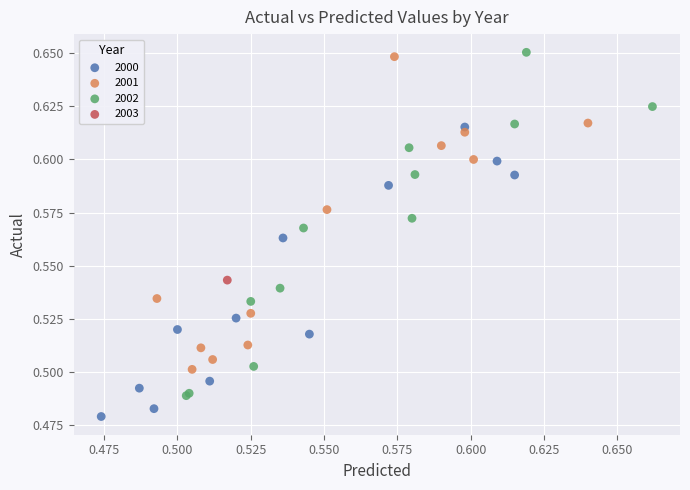

Which series contains the highest Y value?

2002